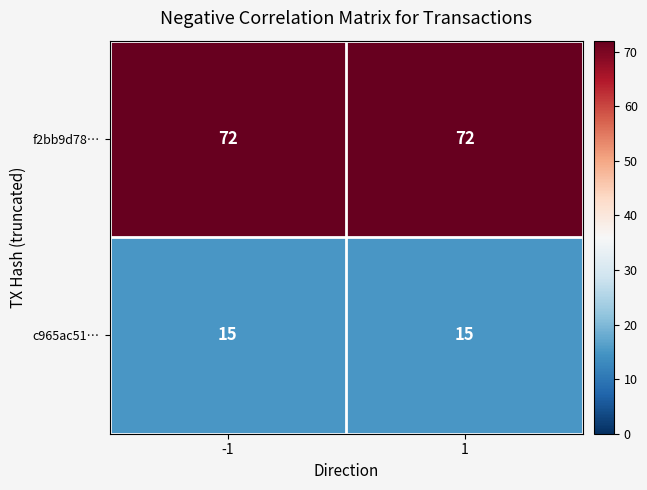

List the series in order of their overall mean, highest first.

f2bb9d78…, c965ac51…